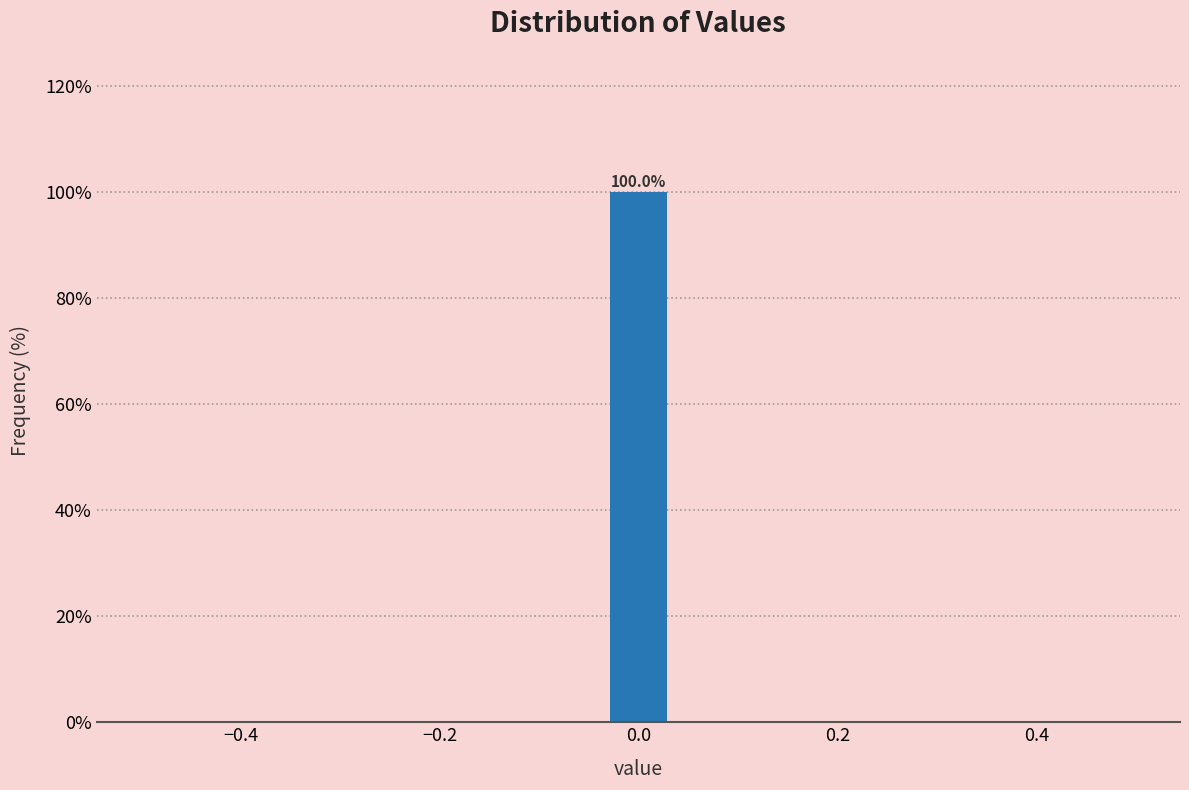

Read against the x-axis, roughly where is the centre of the tallest bar?

0.00